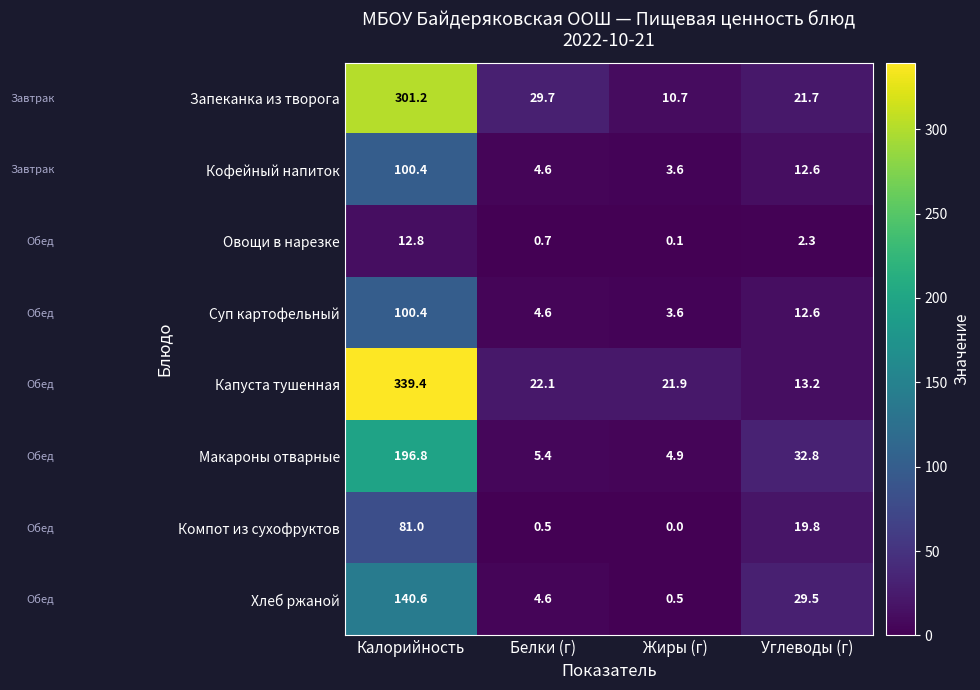

Is it true that Макароны отварные equals 196.8 at Калорийность?

True